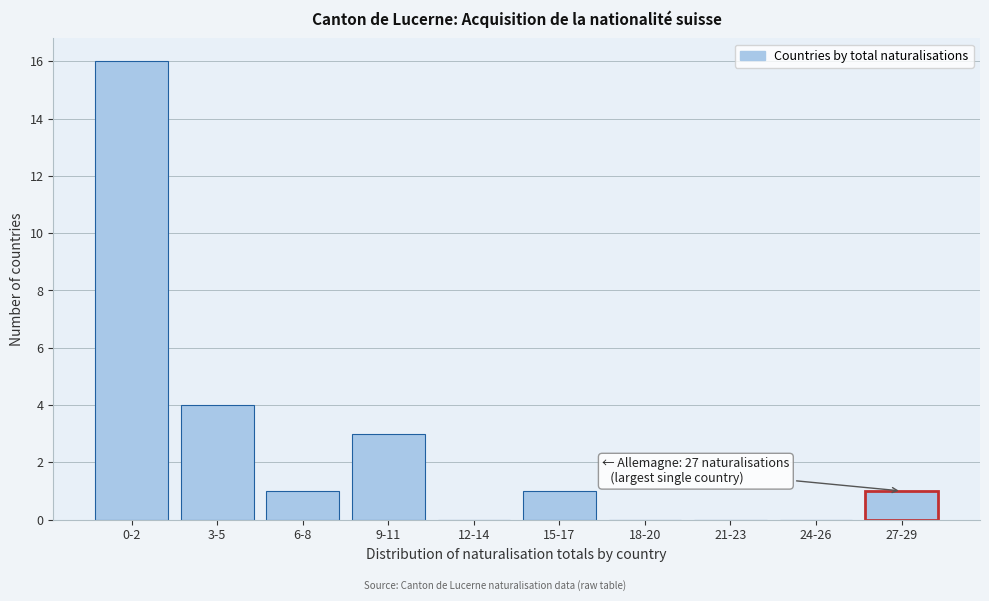

Reading left to right, transcribe all the data shown in this chart.

0-2=16	3-5=4	6-8=1	9-11=3	12-14=0	15-17=1	18-20=0	21-23=0	24-26=0	27-29=1